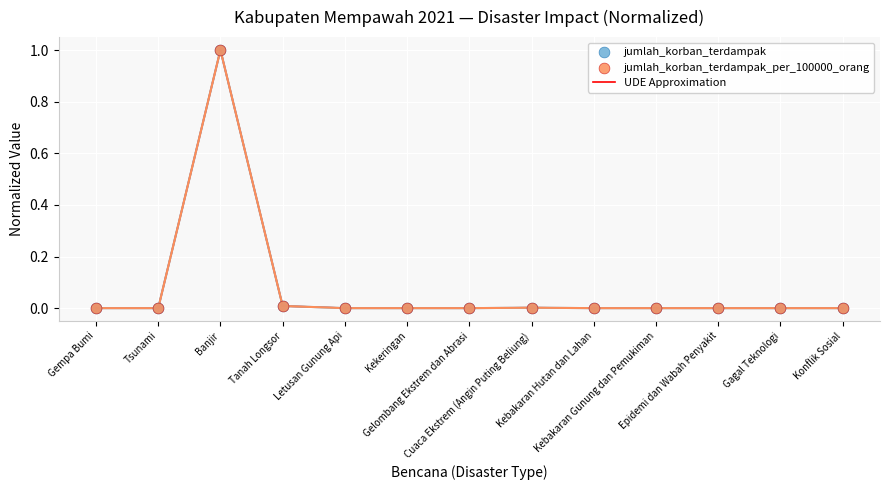

What is the greatest value displayed?

1.0